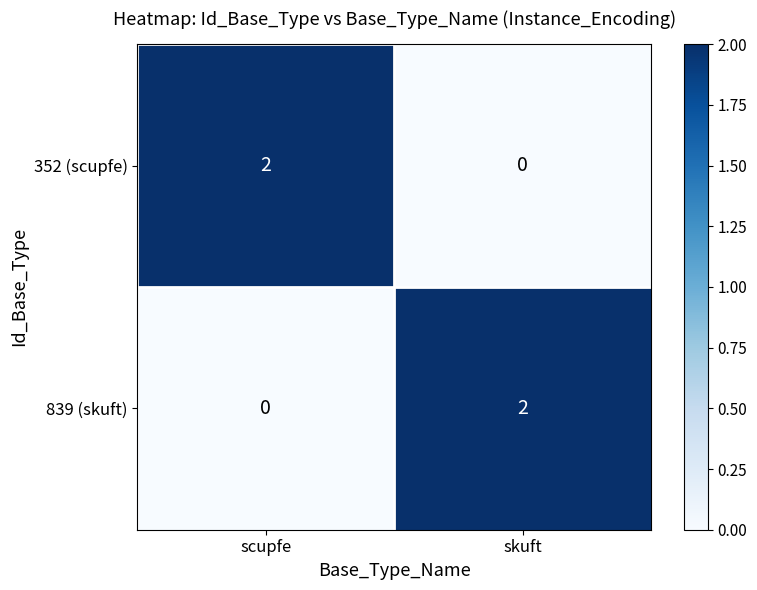

Is it true that 839 (skuft) equals 0 at scupfe?

True